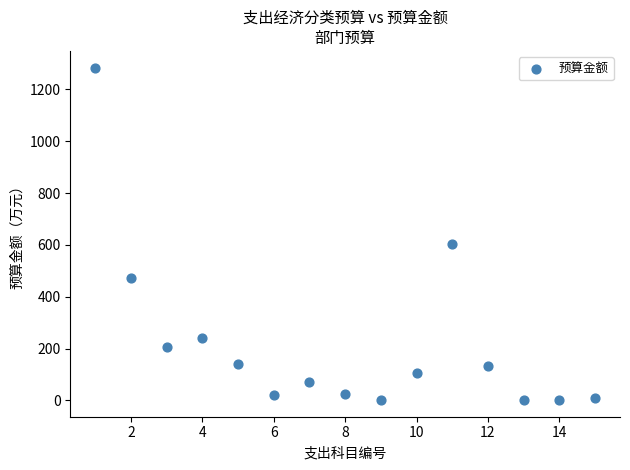

What is the range of X values (max minus min)?

14.0